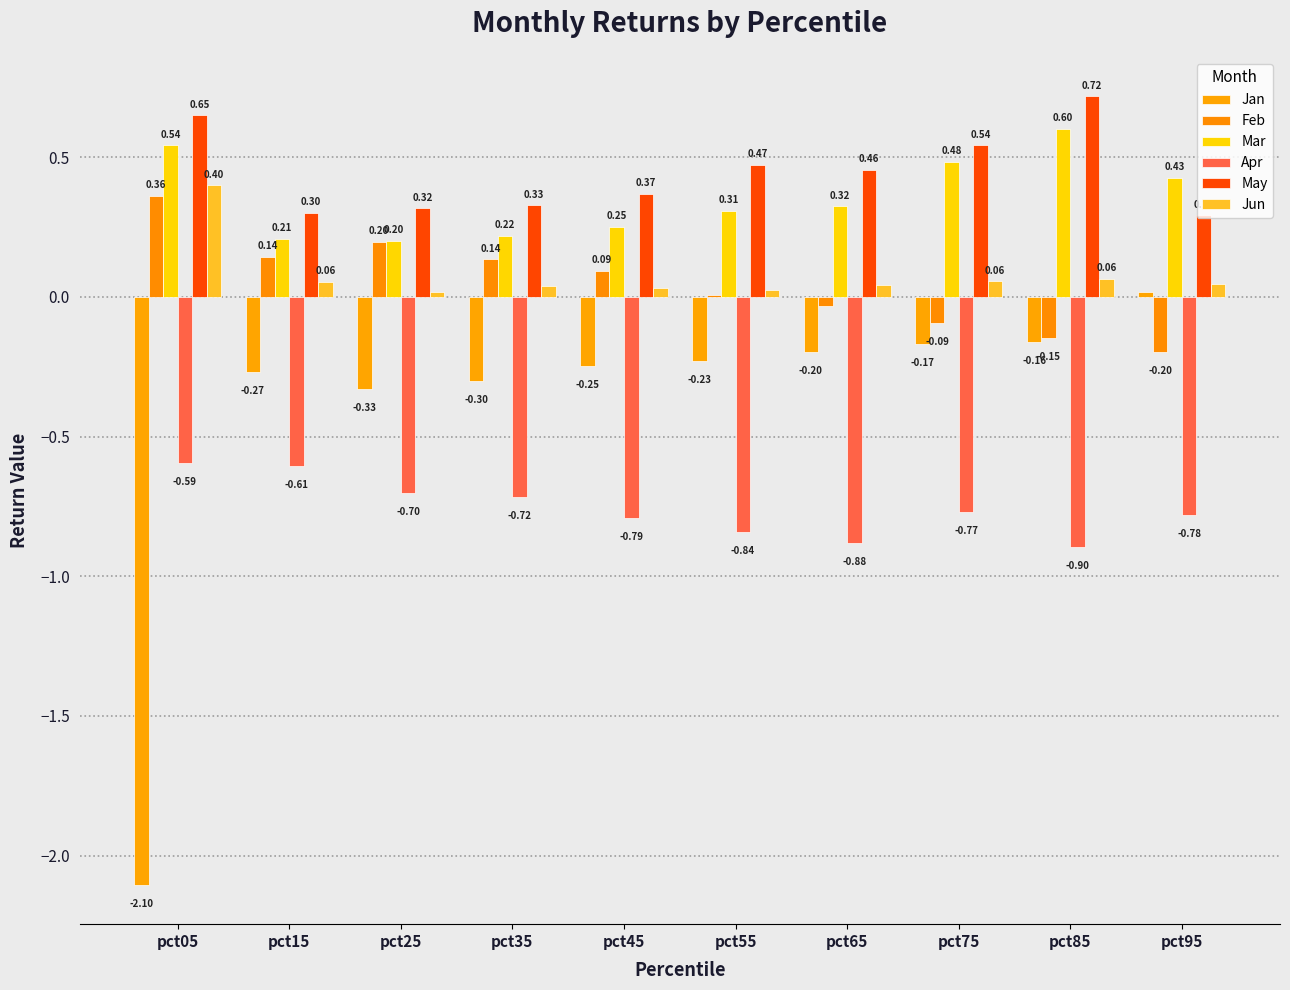

Which category has the lowest value across all series?

pct05